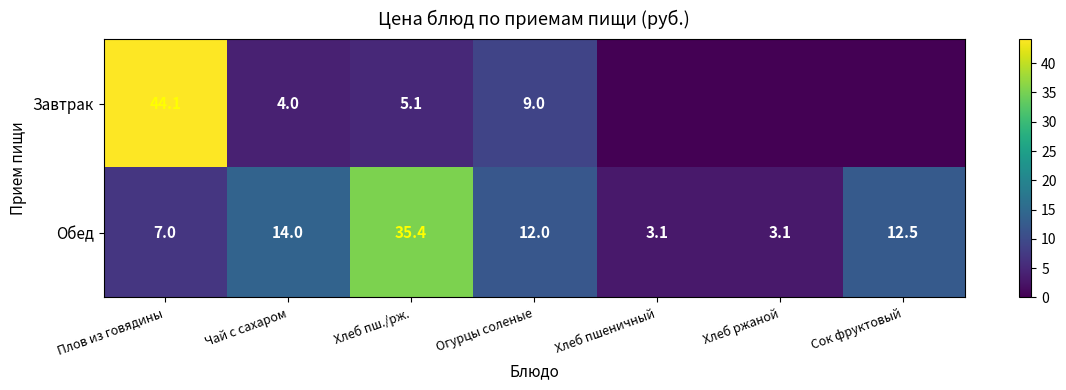

True or false: Обед has a value of 16.9 at Сок фруктовый.

False